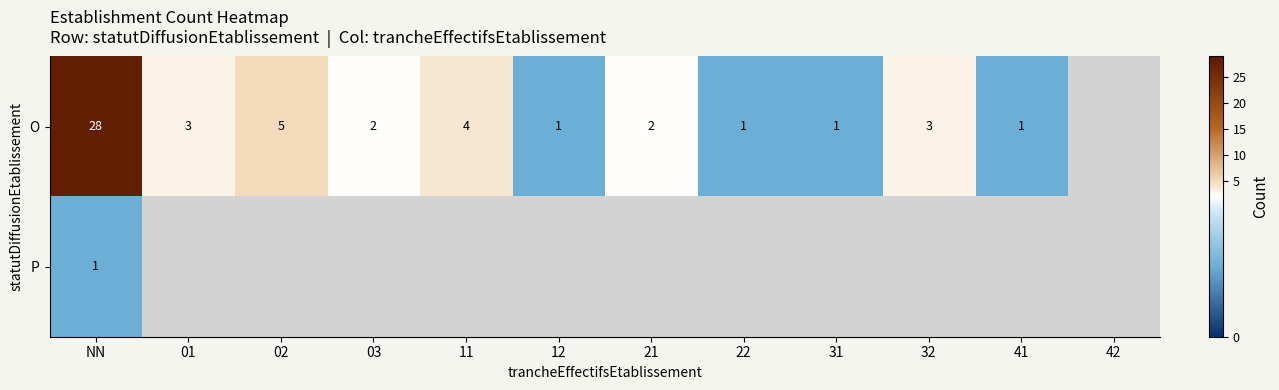

What is the smallest value displayed?

1.0